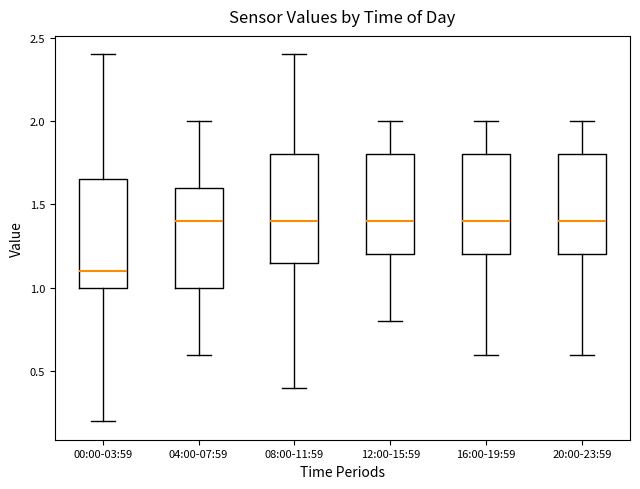

Reading left to right, transcribe this box plot: for each box, give where its median line is, the range the box spans, and where its two whiskers end, as read against the y-axis. The values are not printed on the chart, so give them approximately, as read against the axis.

00:00-03:59: median 1.10, box 1.00 to 1.65, whiskers 0.20 to 2.40
04:00-07:59: median 1.40, box 1.00 to 1.60, whiskers 0.60 to 2.00
08:00-11:59: median 1.40, box 1.15 to 1.80, whiskers 0.40 to 2.40
12:00-15:59: median 1.40, box 1.20 to 1.80, whiskers 0.80 to 2.00
16:00-19:59: median 1.40, box 1.20 to 1.80, whiskers 0.60 to 2.00
20:00-23:59: median 1.40, box 1.20 to 1.80, whiskers 0.60 to 2.00